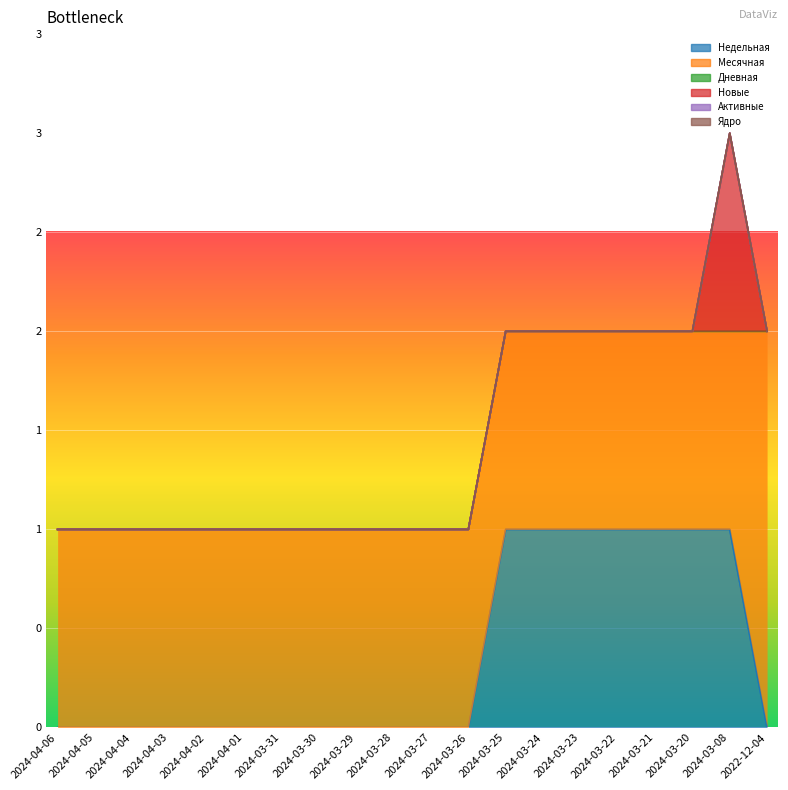

True or false: Новые and Активные intersect in this chart.

False